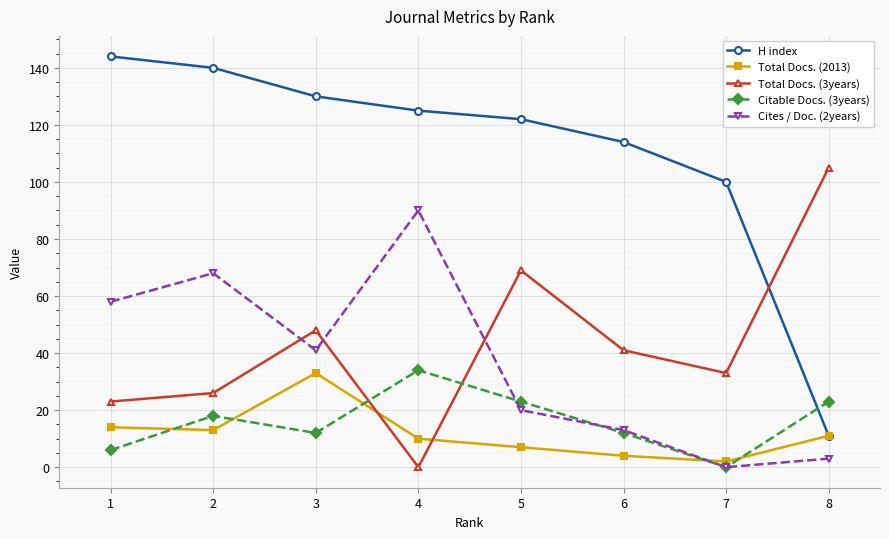

Which series has the widest spread of values?

H index